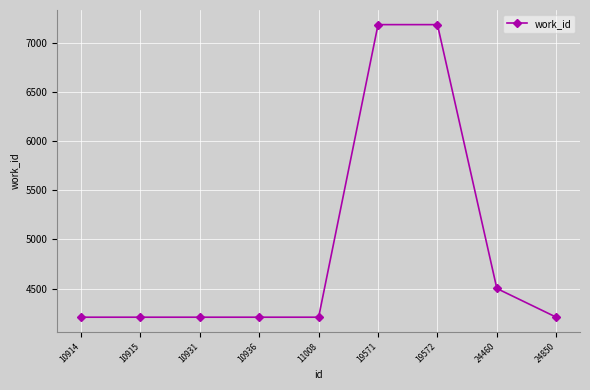

True or false: the data shows 4209 at 10936.

True